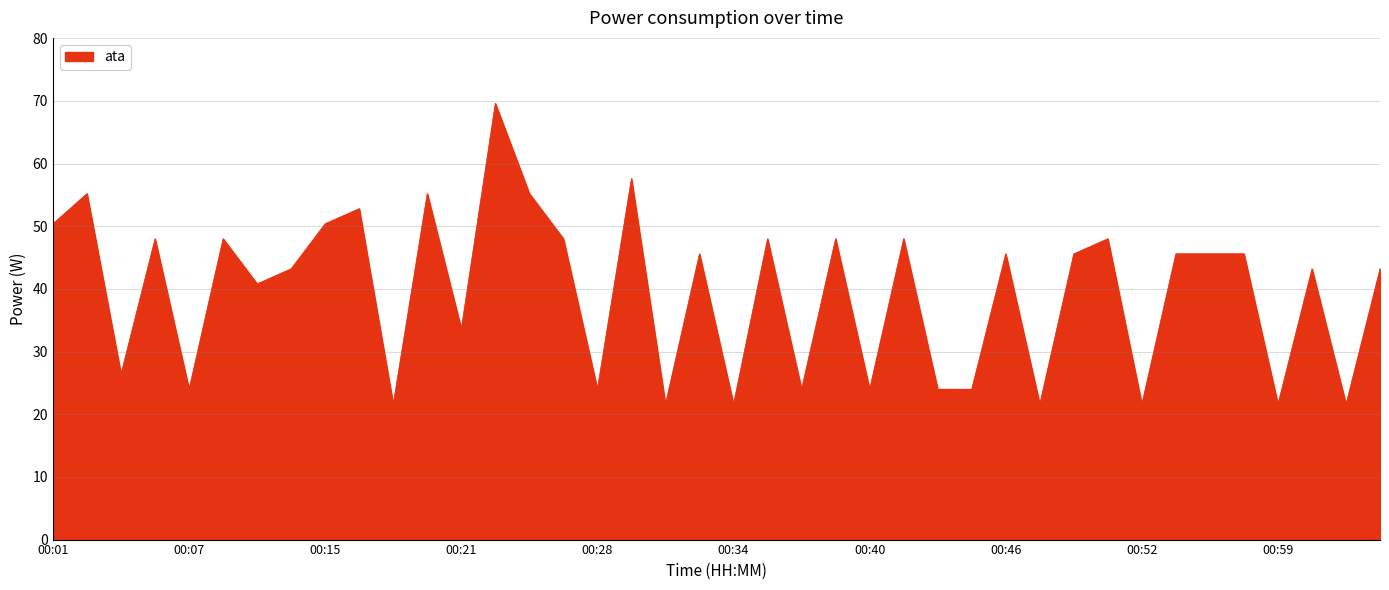

What is the difference between the maximum and minimum values?

48.0